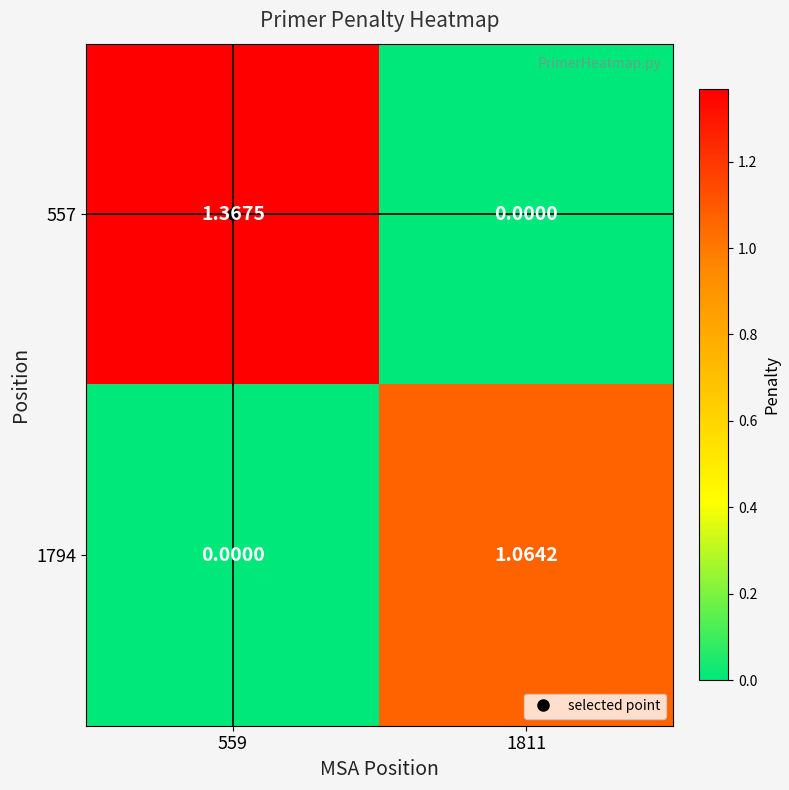

How many distinct data groups are displayed?

2